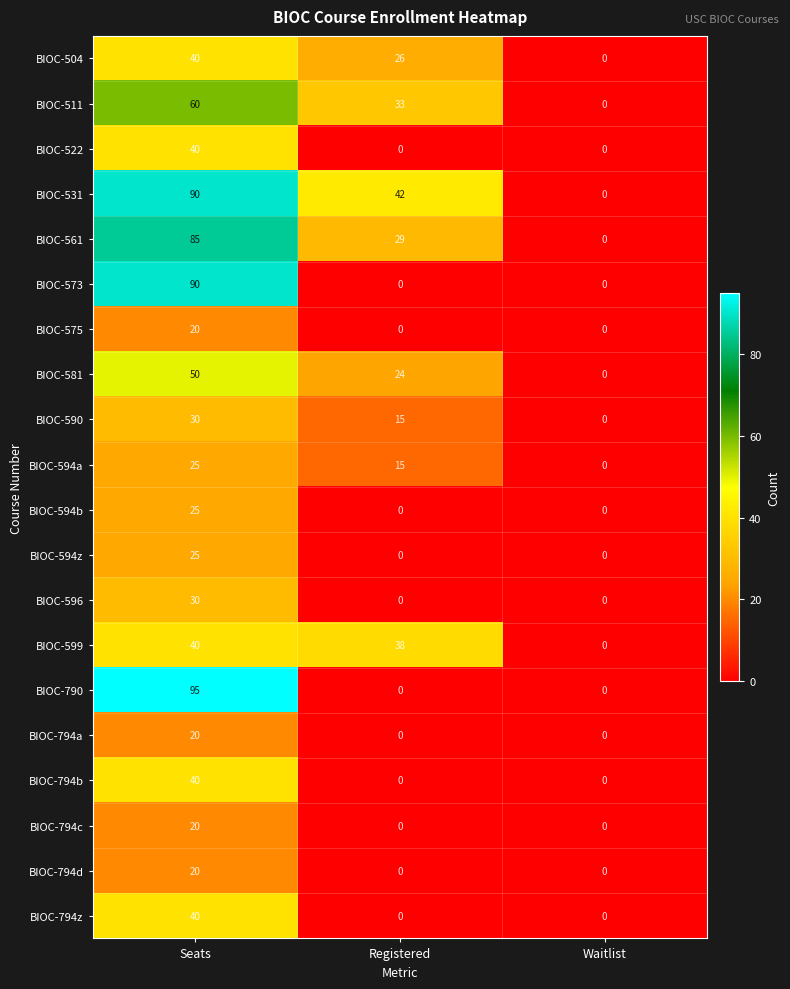

List the labels in order of BIOC-599 value, smallest first.

Waitlist, Registered, Seats